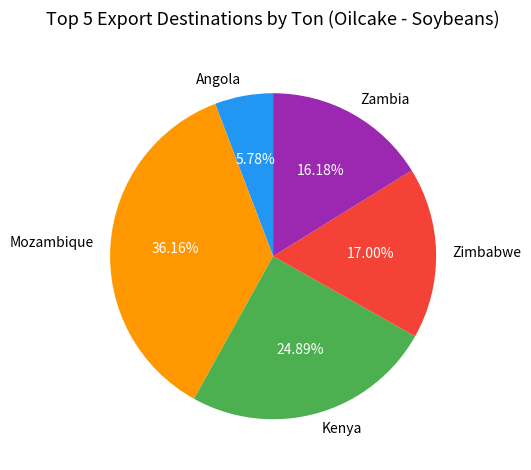

Which slice is the smallest?

Angola